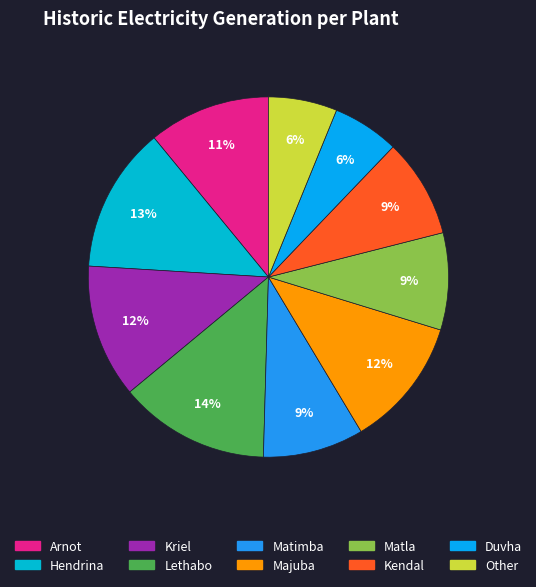

Count the number of slices in the pie.

10